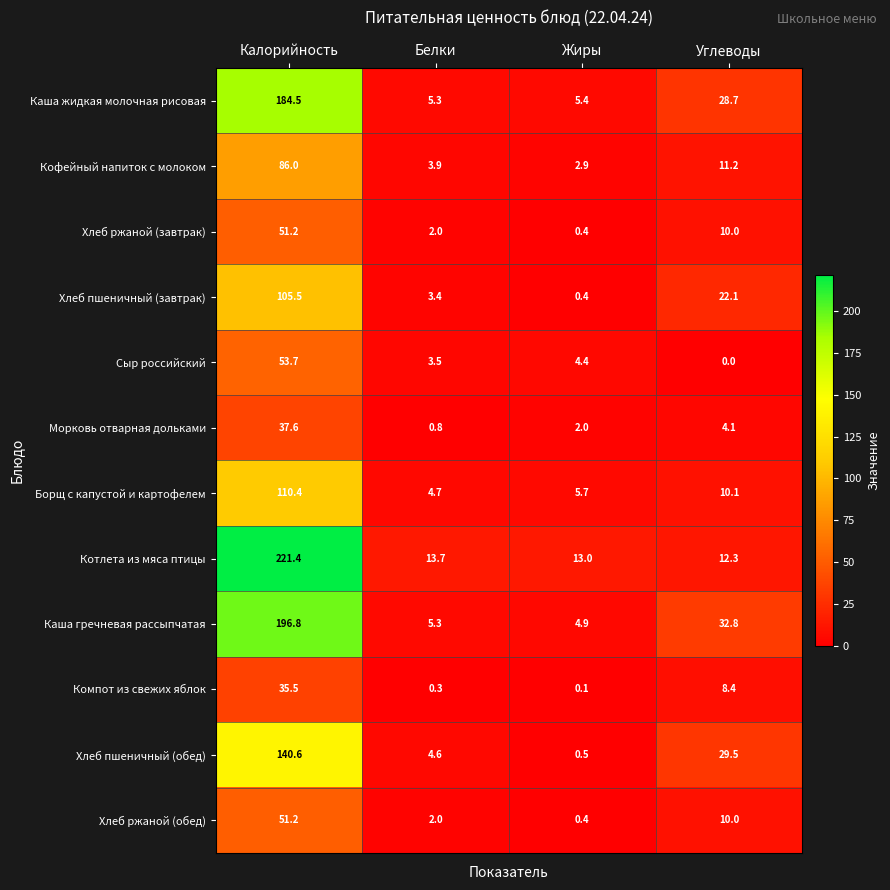

What is the sum of the Каша гречневая рассыпчатая values at Калорийность and Белки?

202.1